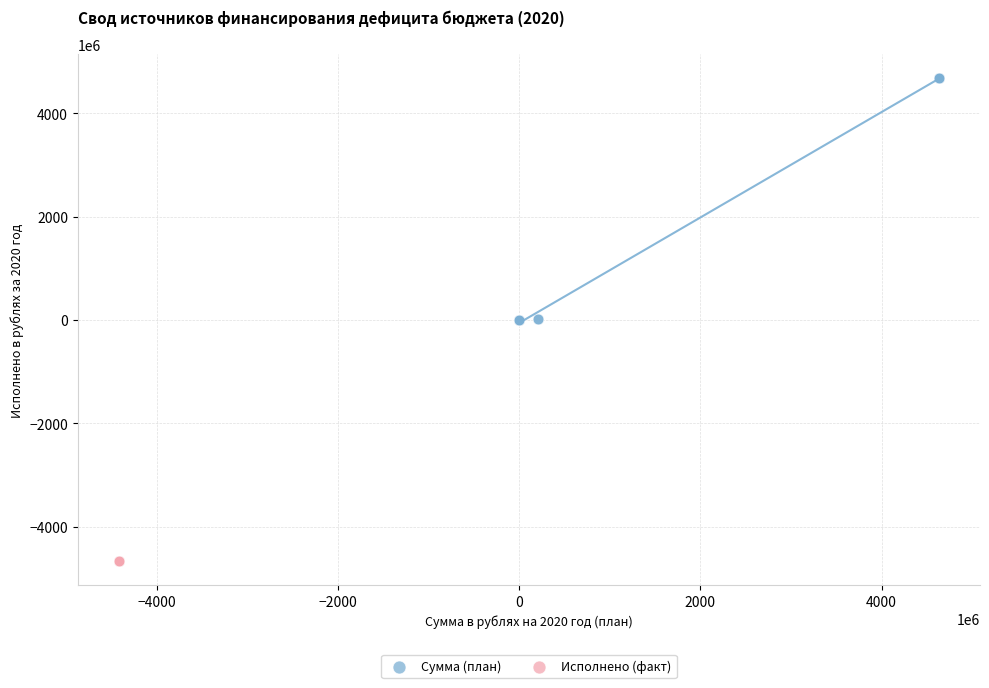

Which series reaches the minimum Y coordinate?

Исполнено (факт)